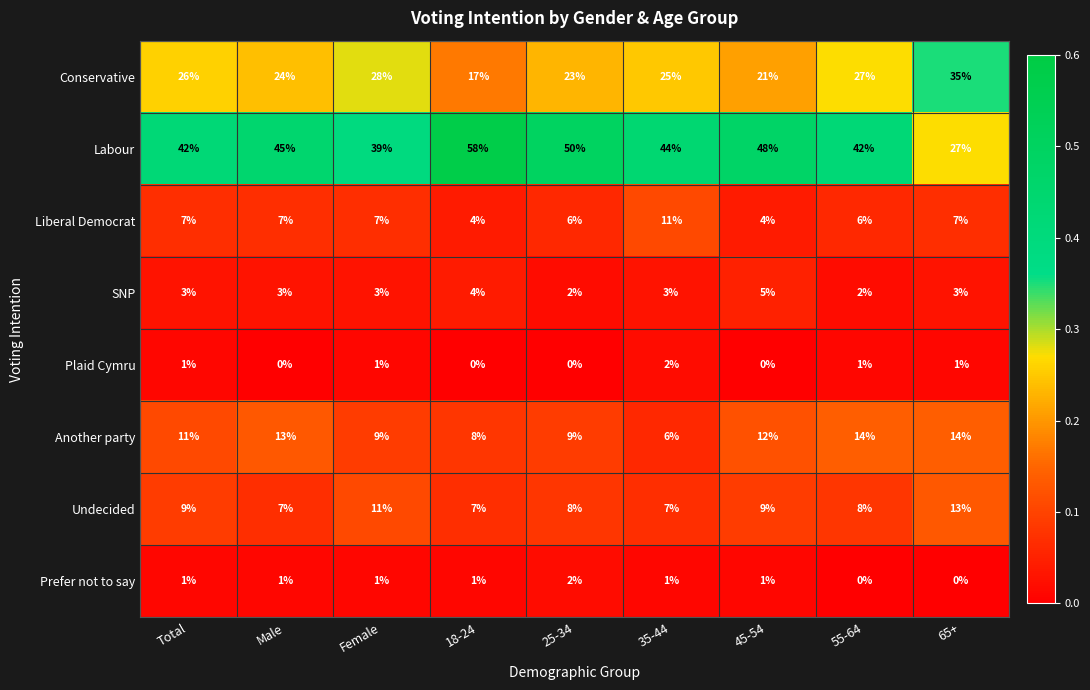

Which series has the largest total across all categories?

Labour